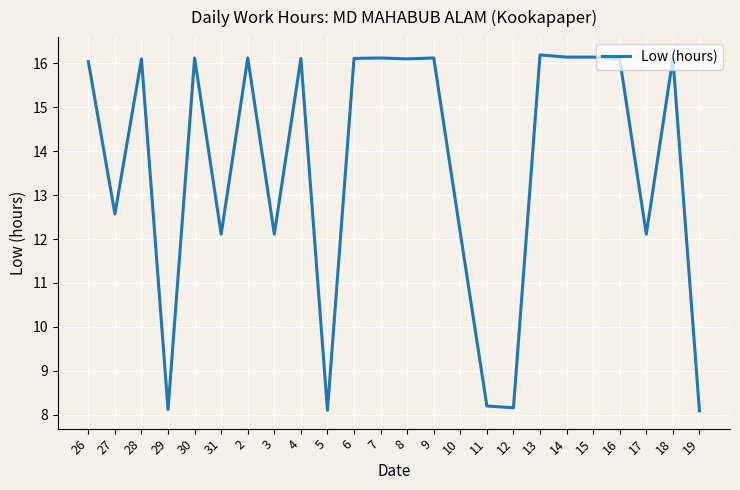

Where does the data first go above 16?

26